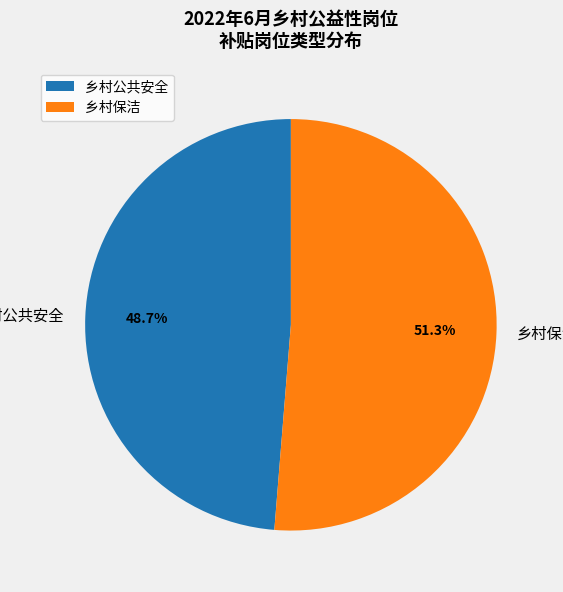

Which category has the smallest portion of the pie?

乡村公共安全